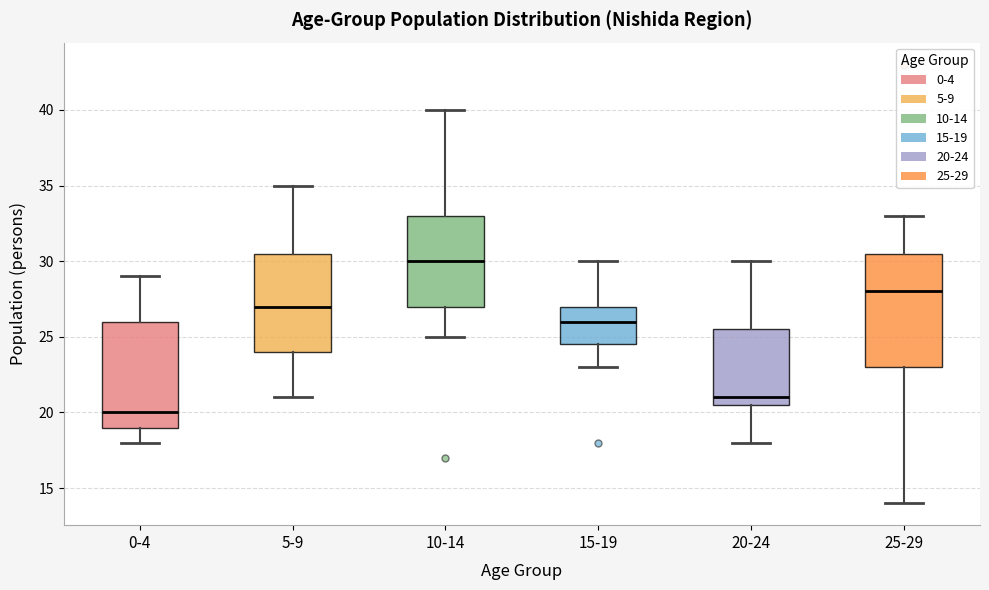

Which box's median line is the lowest?

0-4